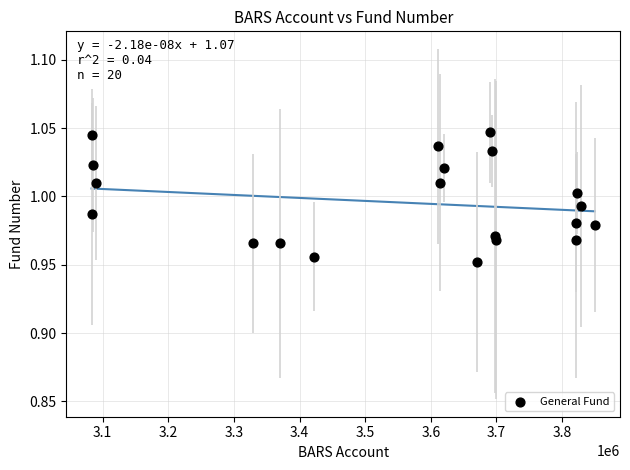

What is the range of X values (max minus min)?

766900.0